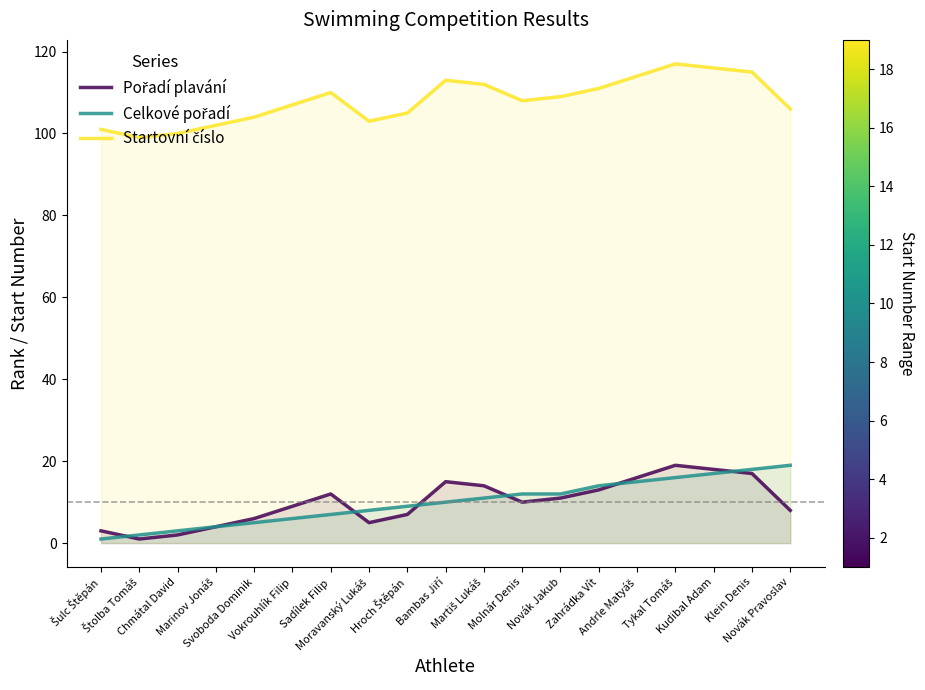

What is the difference between the maximum and second lowest values in the Celkové pořadí series?

17